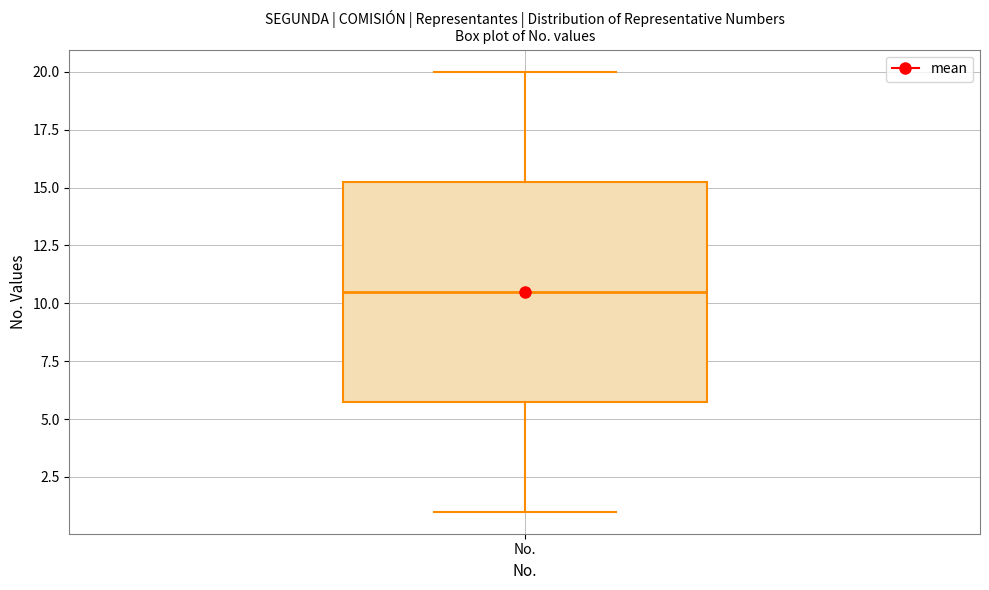

Transcribe this box plot: give where the median line is, the range the box spans, and where the two whiskers end, as read against the y-axis. The values are not printed on the chart, so give them approximately, as read against the axis.

median 10.5, box 6.0 to 15.5, whiskers 1.0 to 20.0